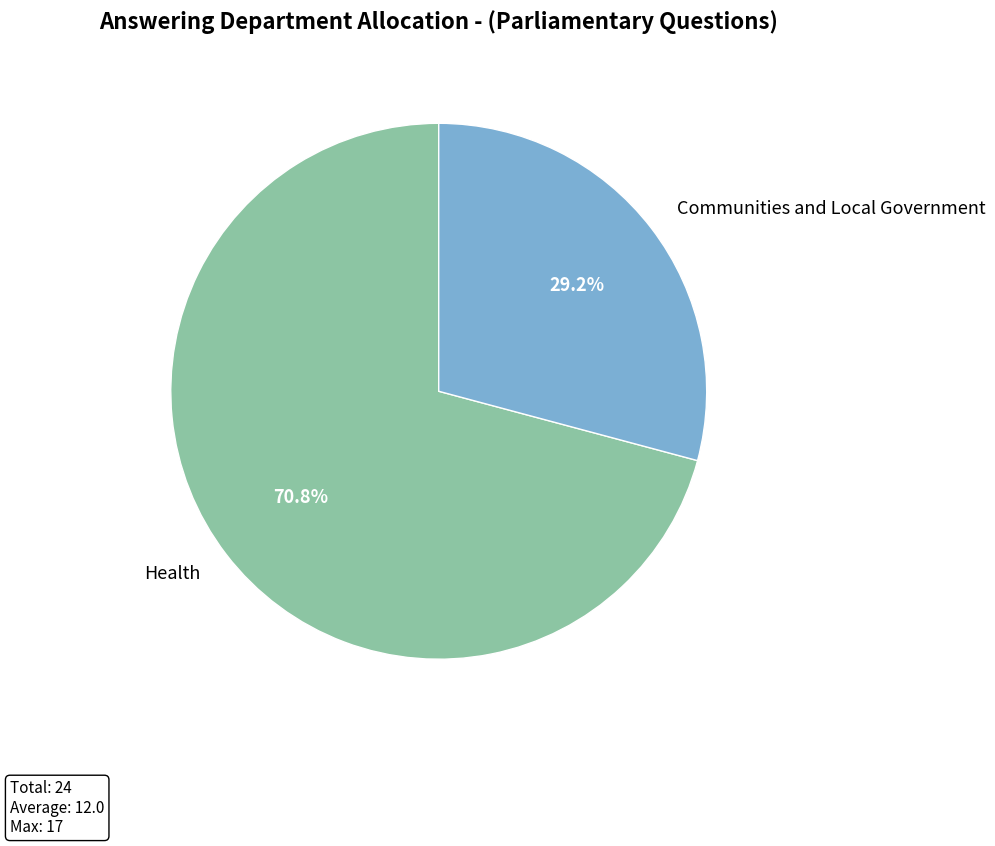

Between Communities and Local Government and Health, which is larger?

Health